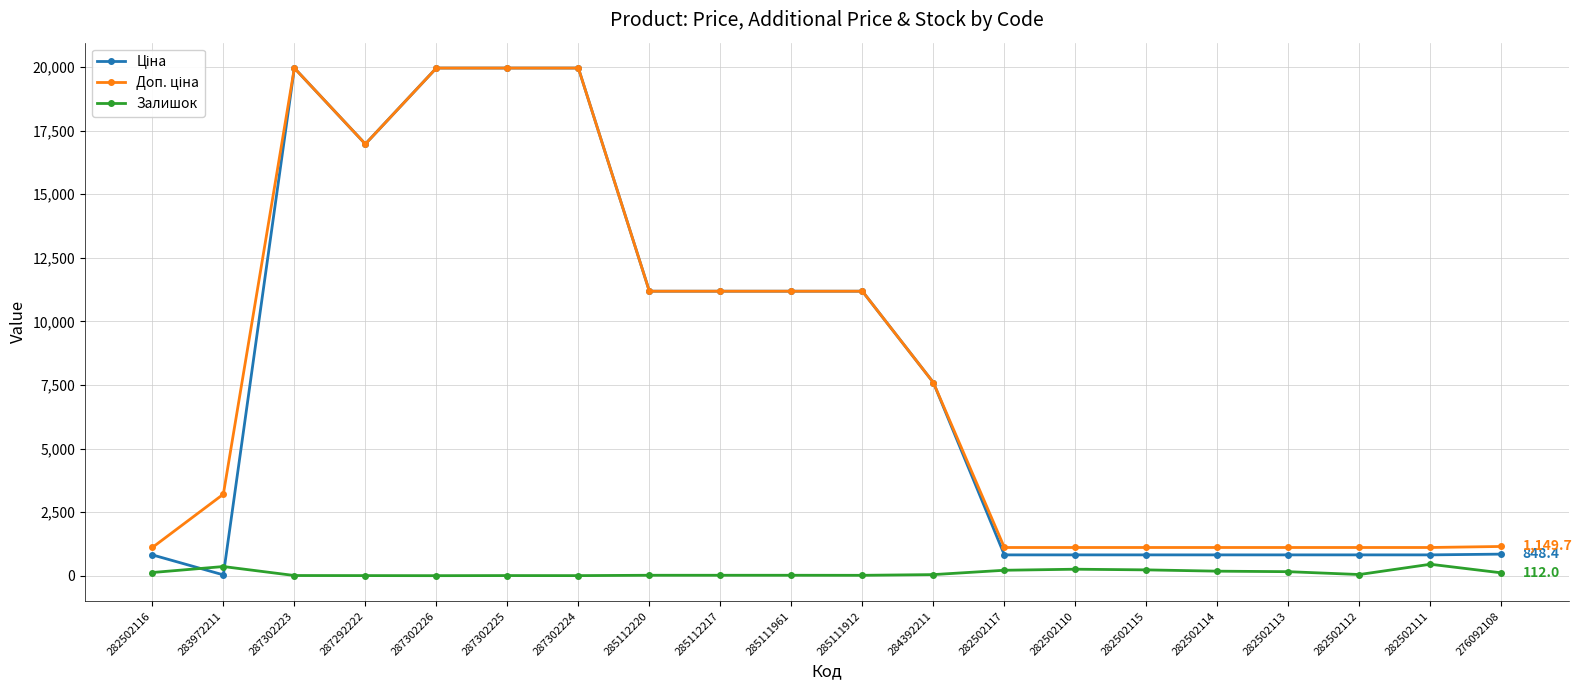

The Залишок series shows 214.0 at 282502117. True or false?

True